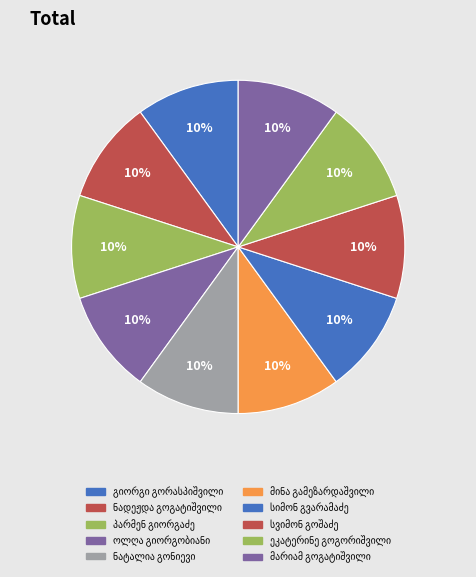

Between სიმონ გვარამაძე and მარიამ გოგატიშვილი, which is larger?

მარიამ გოგატიშვილი